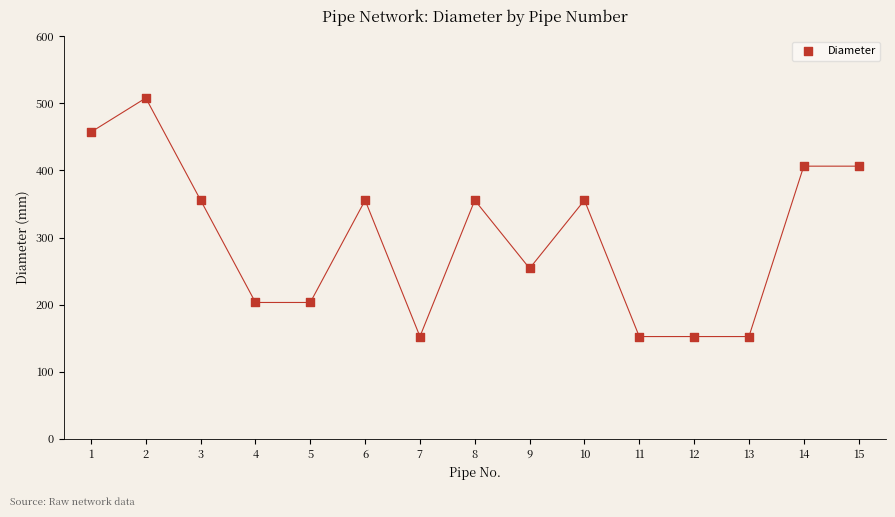

What is the range of Y values (max minus min)?

355.6